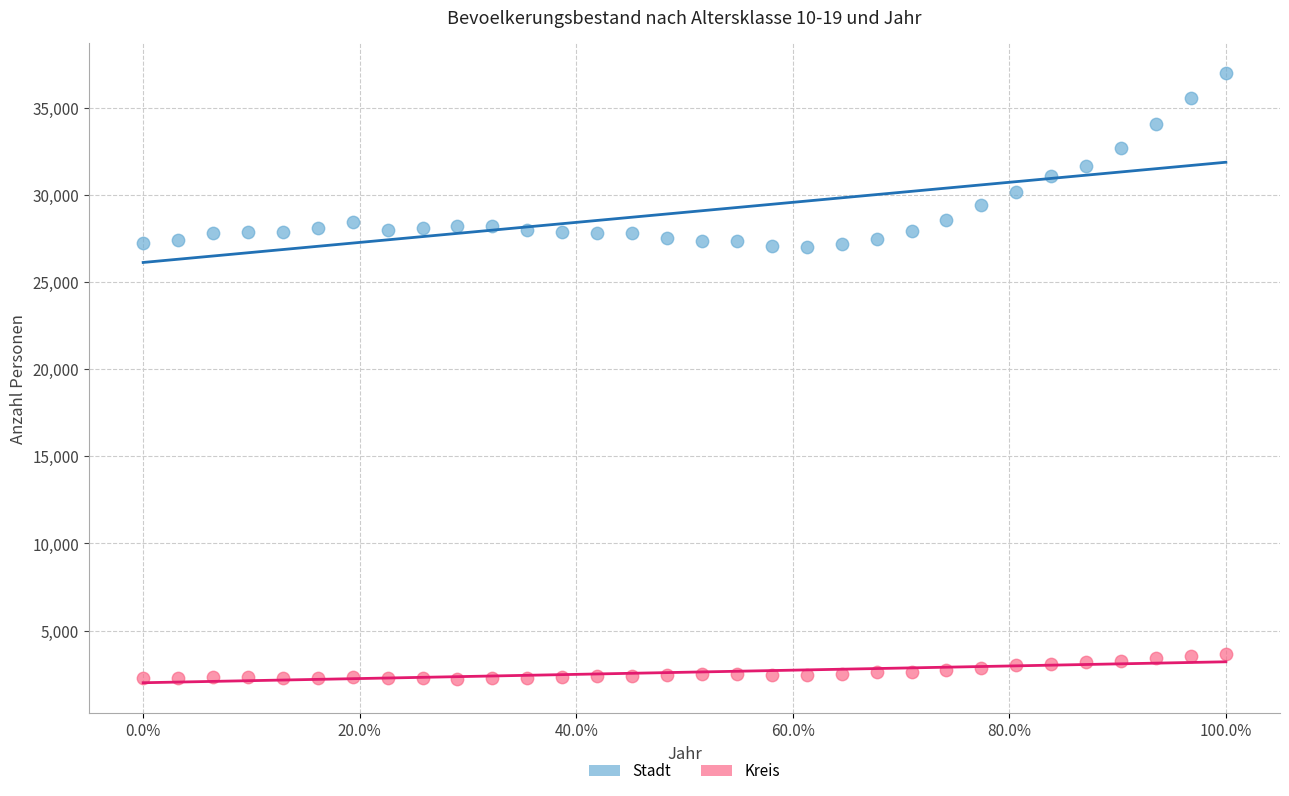

Across all data points, what is the range of Y values (max minus min)?

34782